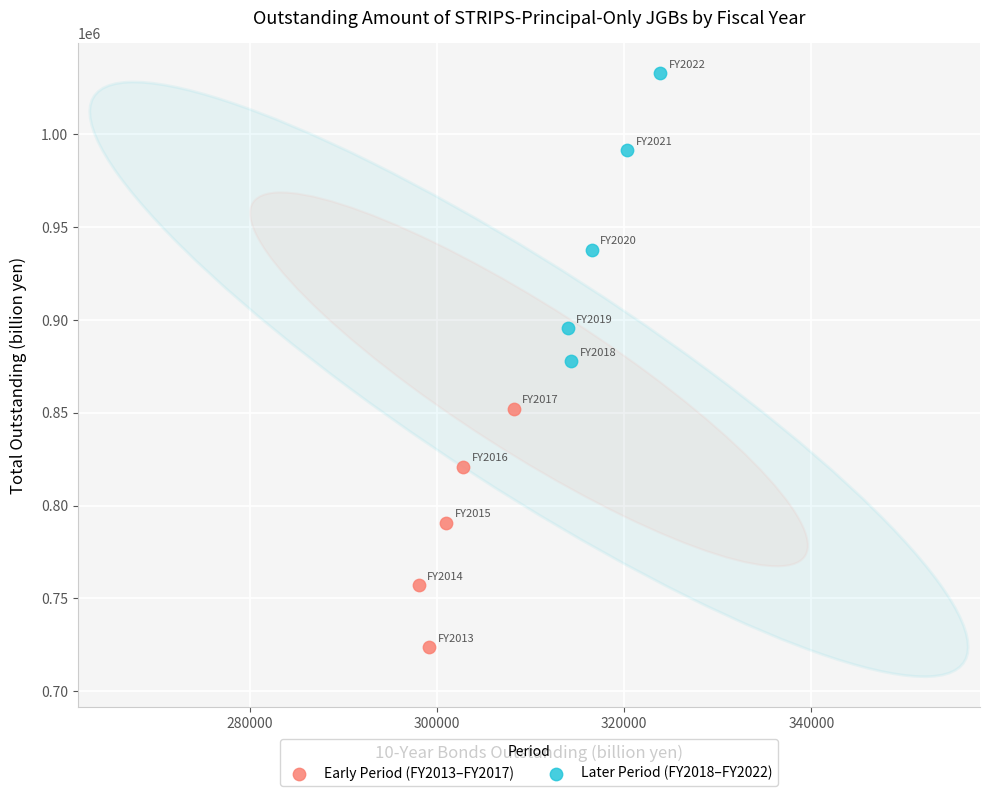

Which series reaches the maximum Y coordinate?

Later Period (FY2018–FY2022)